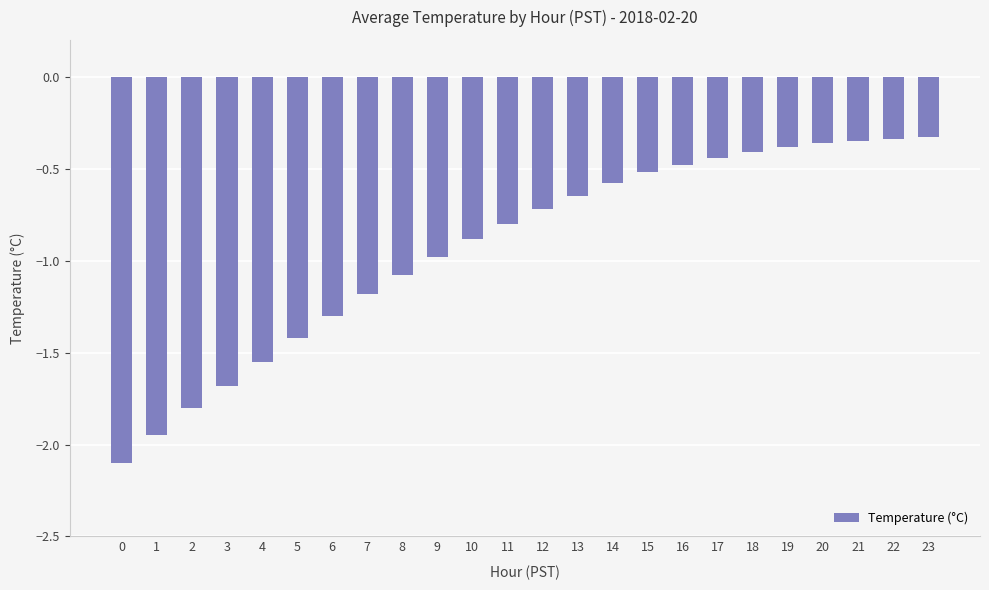

What is the sum of all values?

-22.3